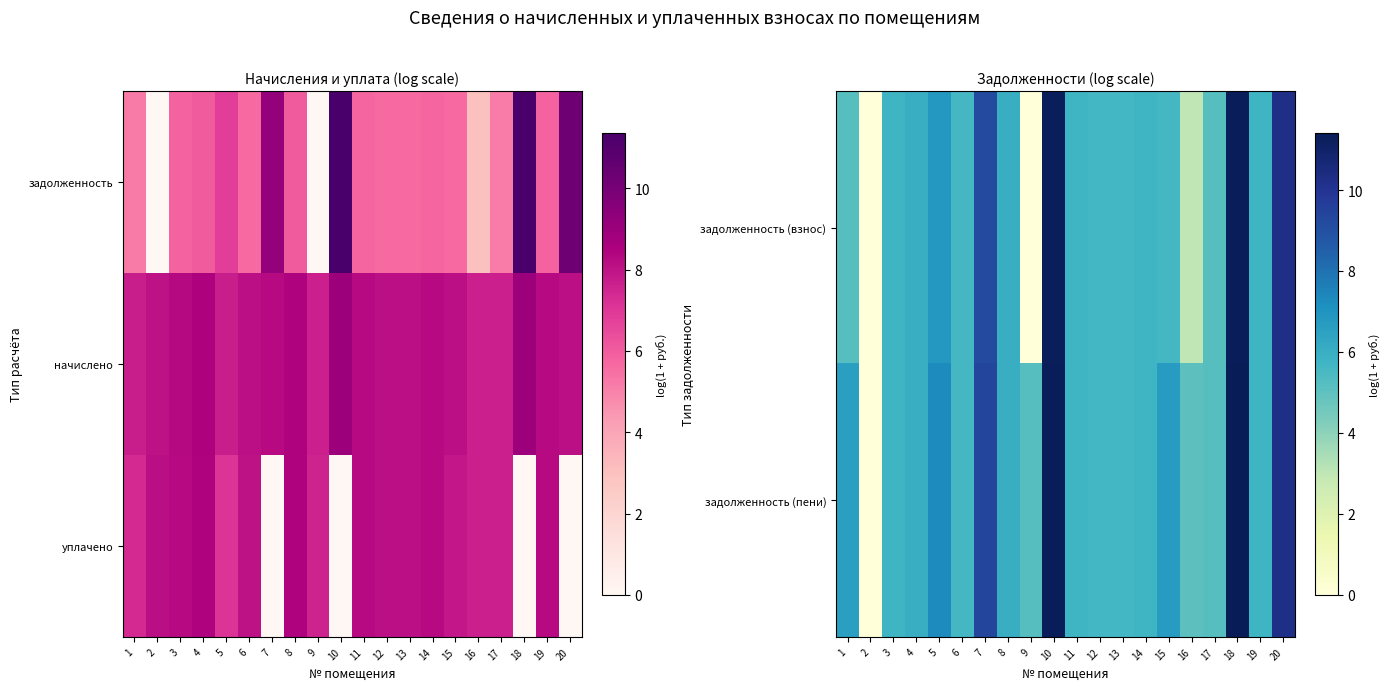

Which series changed the most between 10 and 16?

задолженность (взнос)